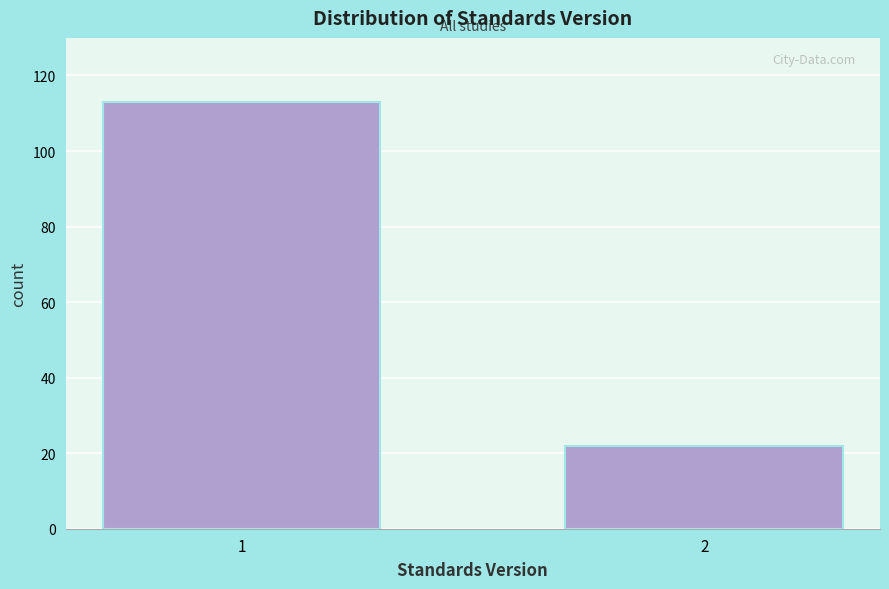

Reading right to left, what are all the values shown in this chart?

22	113